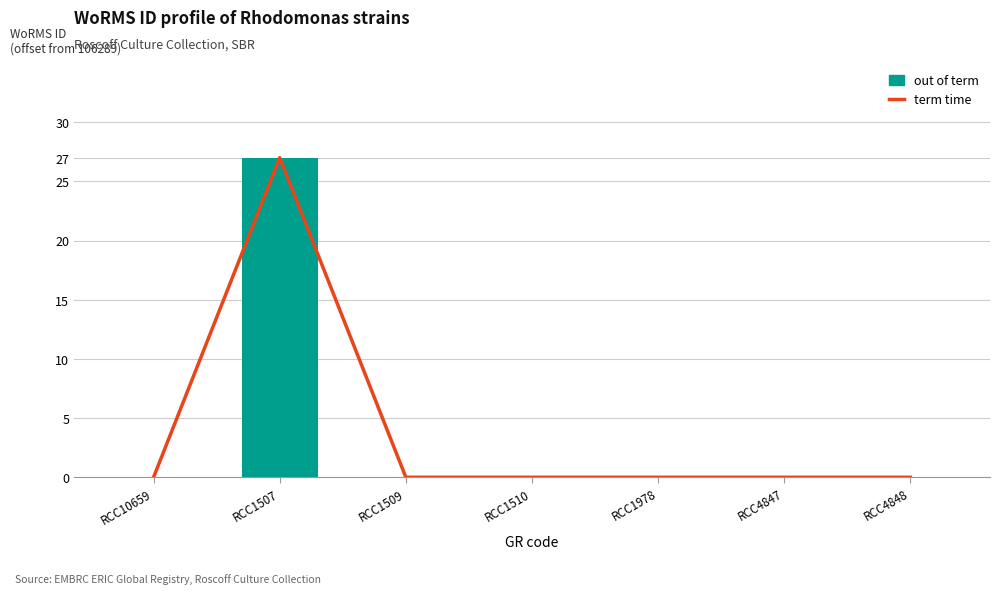

Read the term time value at RCC1507, to the nearest 5.

25